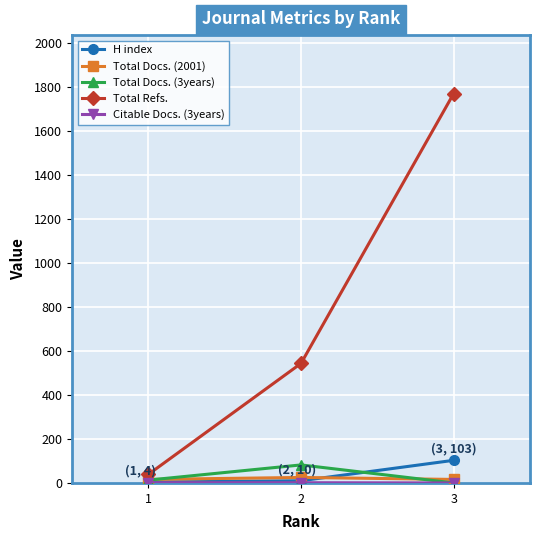

At which category is the sum across all series the highest?

3